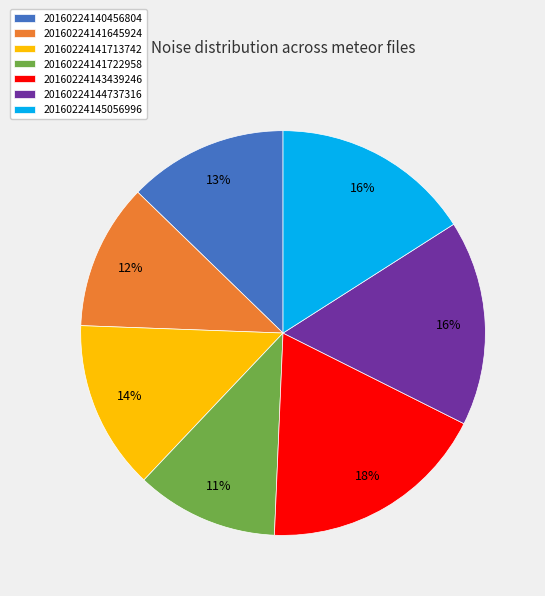

The 20160224144737316 slice represents 16% of the pie. True or false?

True